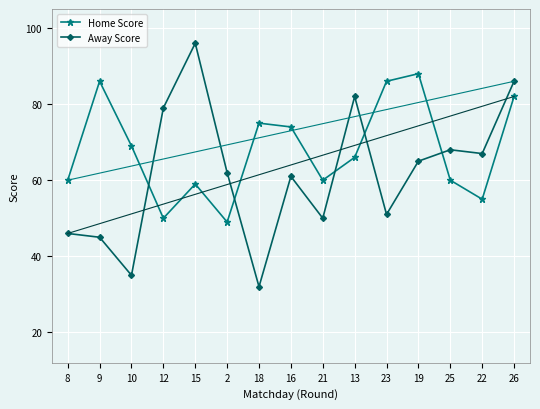

Reading right to left, list all the values displayed in this chart.

Home Score: 82	55	60	88	86	66	60	74	75	49	59	50	69	86	60
Away Score: 86	67	68	65	51	82	50	61	32	62	96	79	35	45	46